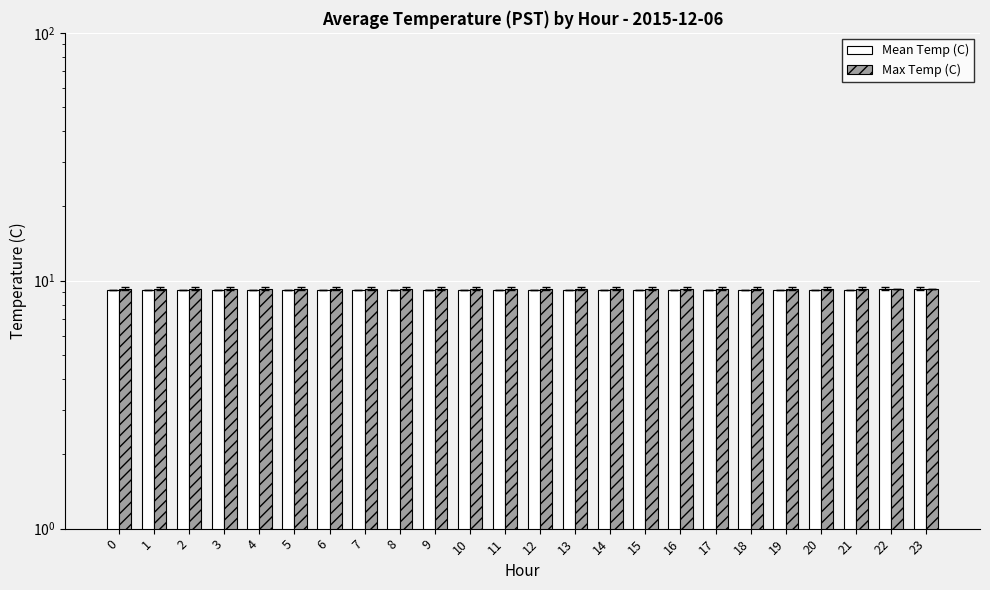

Reading left to right, what are all the values shown in this chart?

Mean Temp (C): 0=9.2	1=9.2	2=9.2	3=9.2	4=9.2	5=9.2	6=9.2	7=9.2	8=9.2	9=9.2	10=9.2	11=9.2	12=9.2	13=9.2	14=9.2	15=9.2	16=9.2	17=9.2	18=9.2	19=9.2	20=9.2	21=9.2	22=9.3	23=9.3
Max Temp (C): 0=9.3	1=9.3	2=9.3	3=9.3	4=9.3	5=9.3	6=9.3	7=9.3	8=9.3	9=9.3	10=9.3	11=9.3	12=9.3	13=9.3	14=9.3	15=9.3	16=9.3	17=9.3	18=9.3	19=9.3	20=9.3	21=9.3	22=9.3	23=9.3